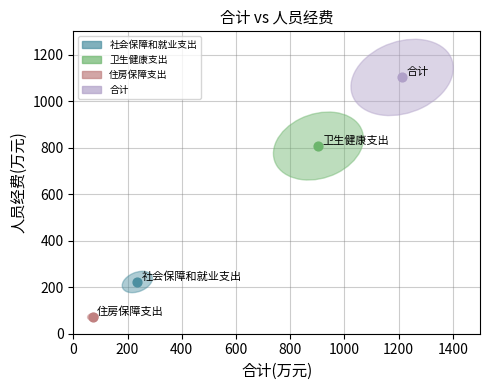

What are all the series names shown in the legend?

社会保障和就业支出, 卫生健康支出, 住房保障支出, 合计